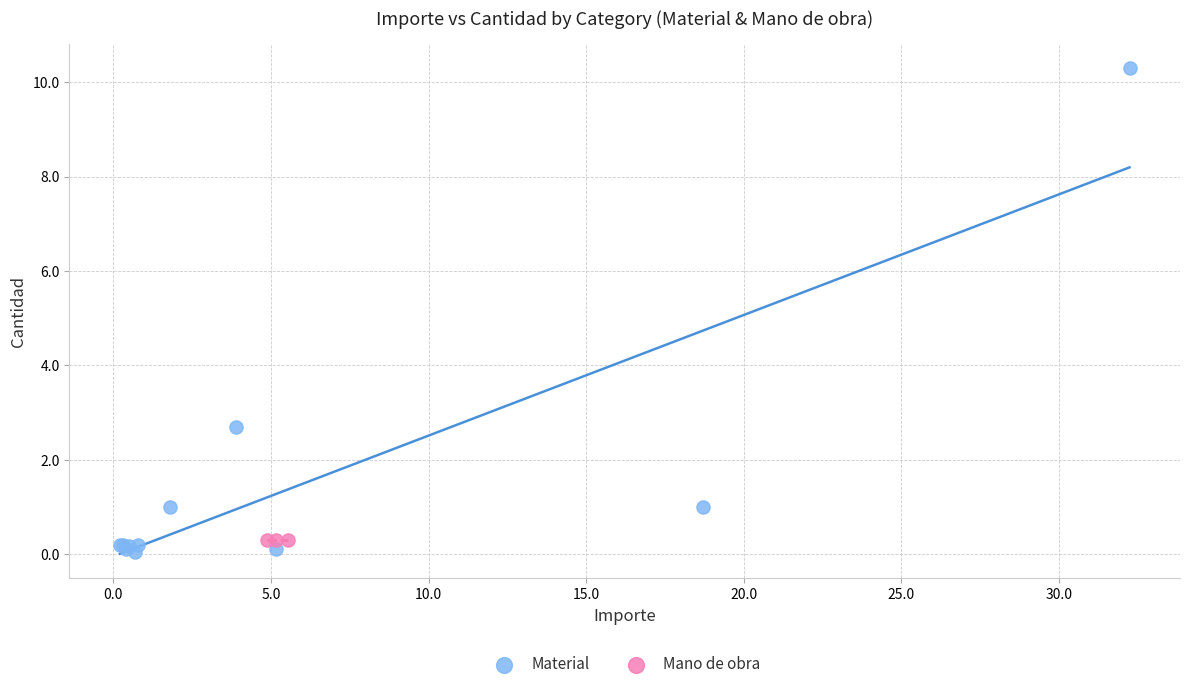

Which series reaches the maximum Y coordinate?

Material